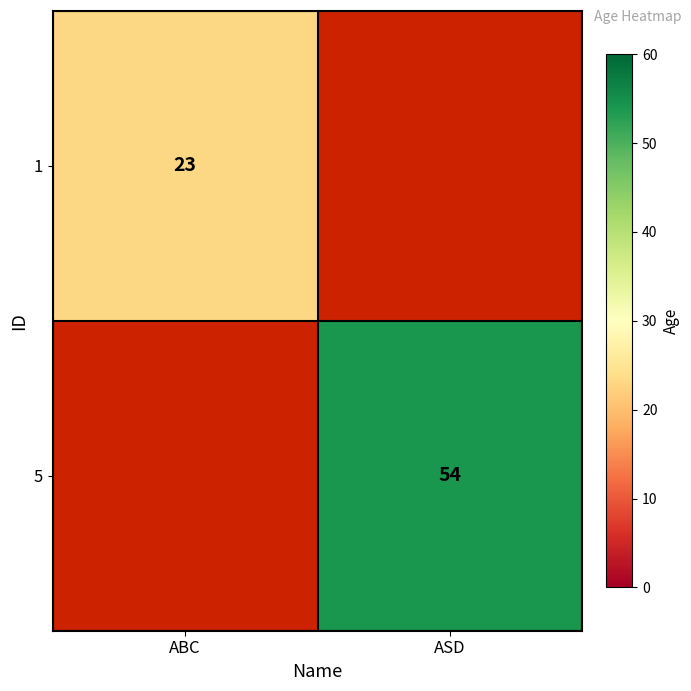

Is it true that 5 equals 54 at ASD?

True